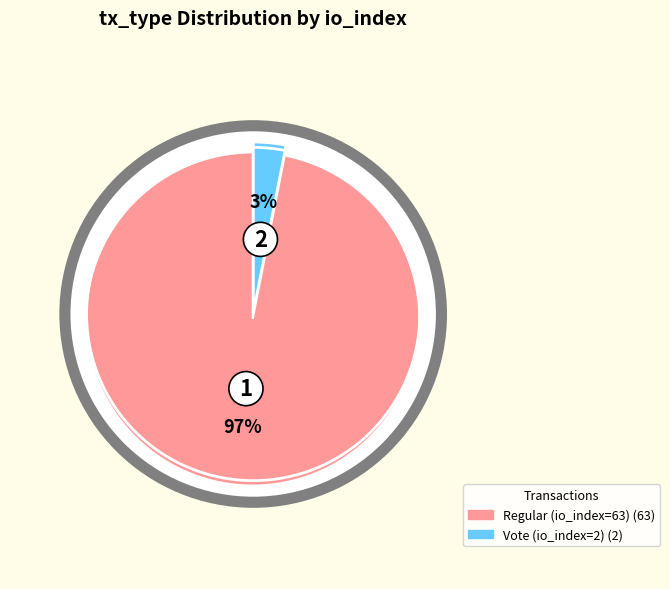

True or false: Vote (io_index=2) accounts for 3% of the total.

True